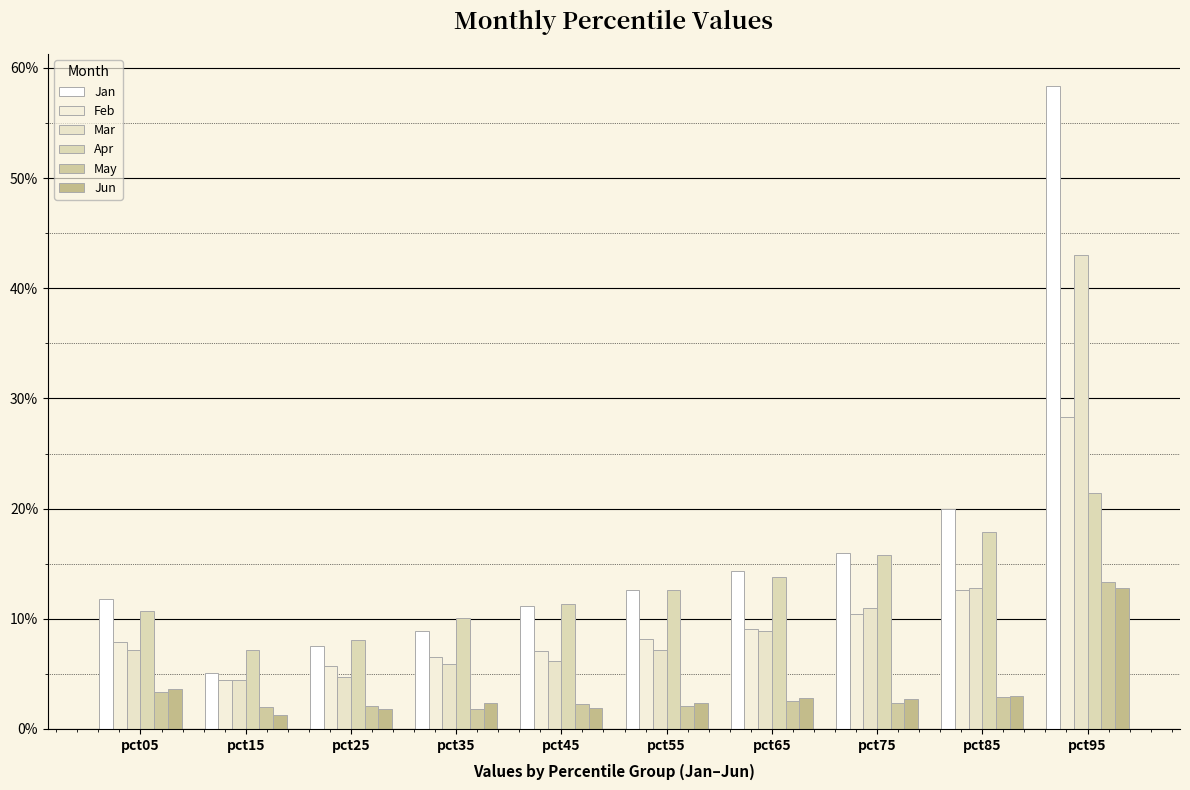

True or false: Jan has a value of 0.1 at pct35.

False